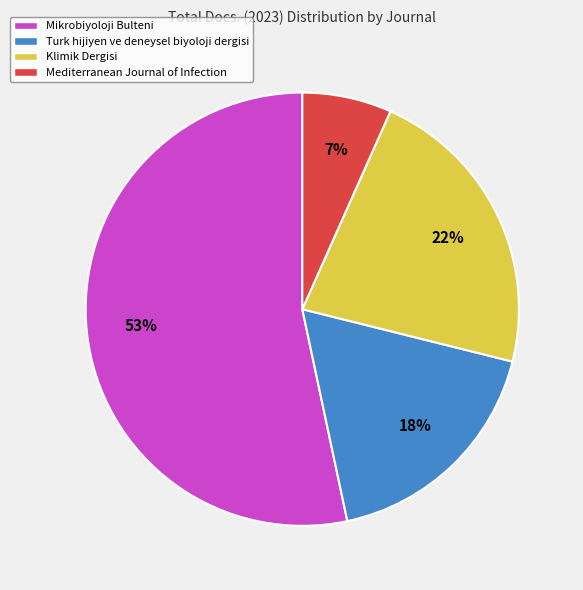

Which slice is the smallest?

Mediterranean Journal of Infection